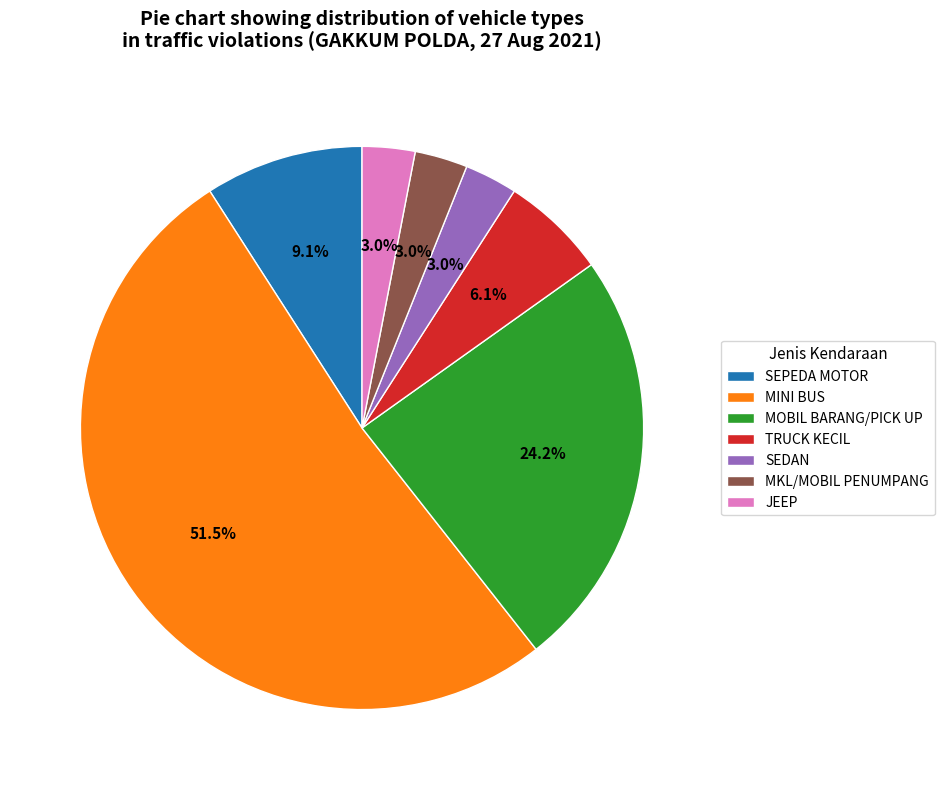

Which category accounts for the majority?

MINI BUS